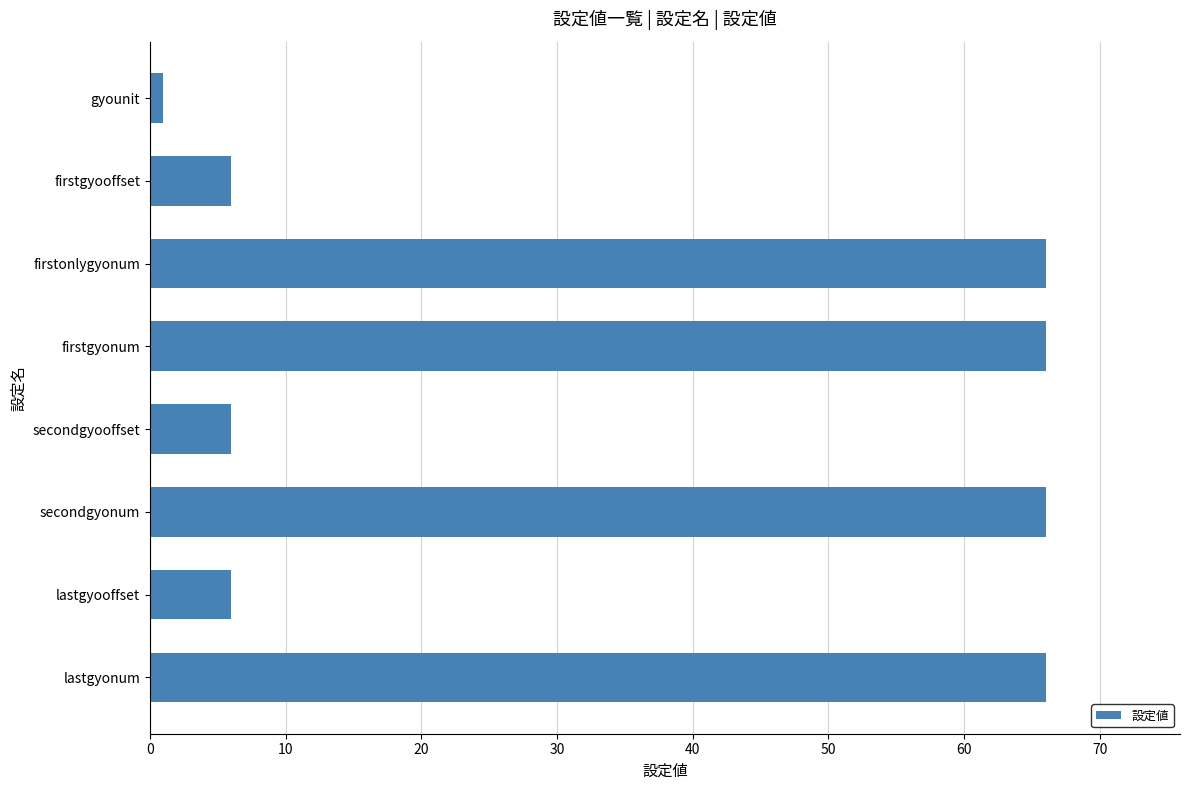

What is the difference between the maximum and minimum values?

65